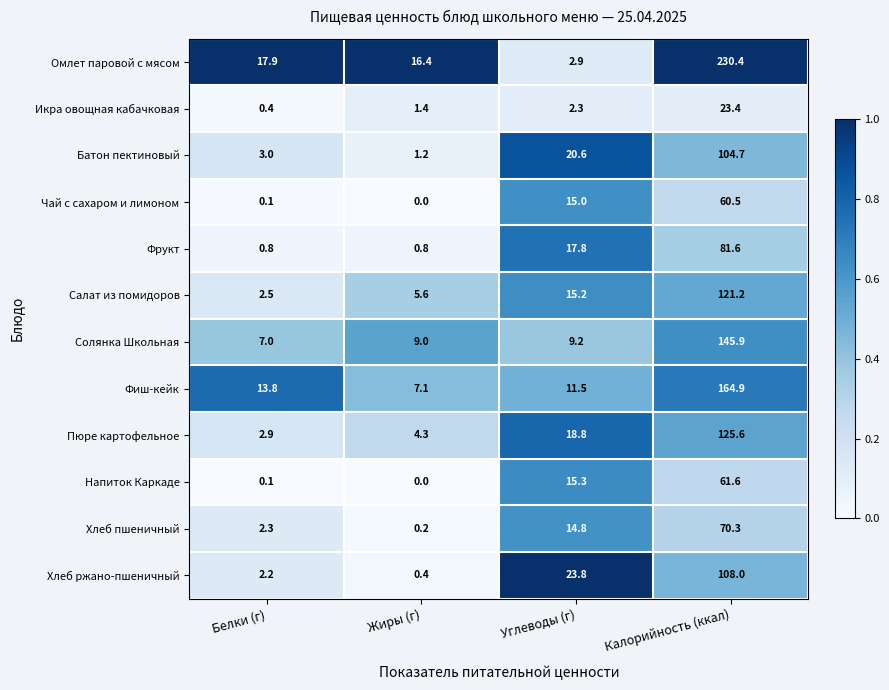

The value of Чай с сахаром и лимоном at Жиры (г) is -25.5. True or false?

False